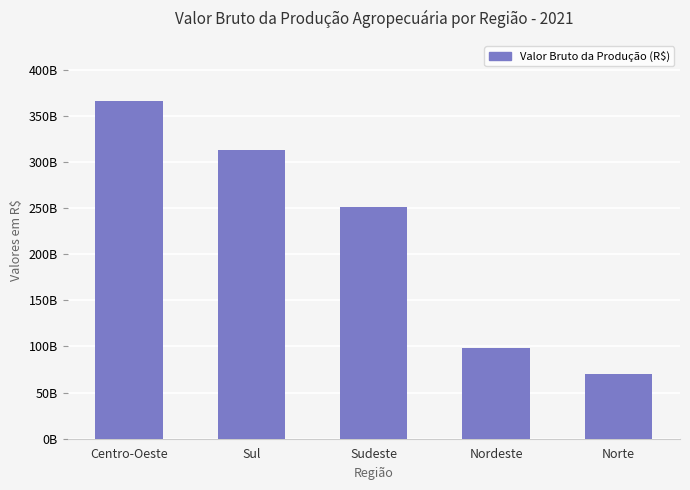

Rank the categories by value from lowest to highest.

Norte, Nordeste, Sudeste, Sul, Centro-Oeste